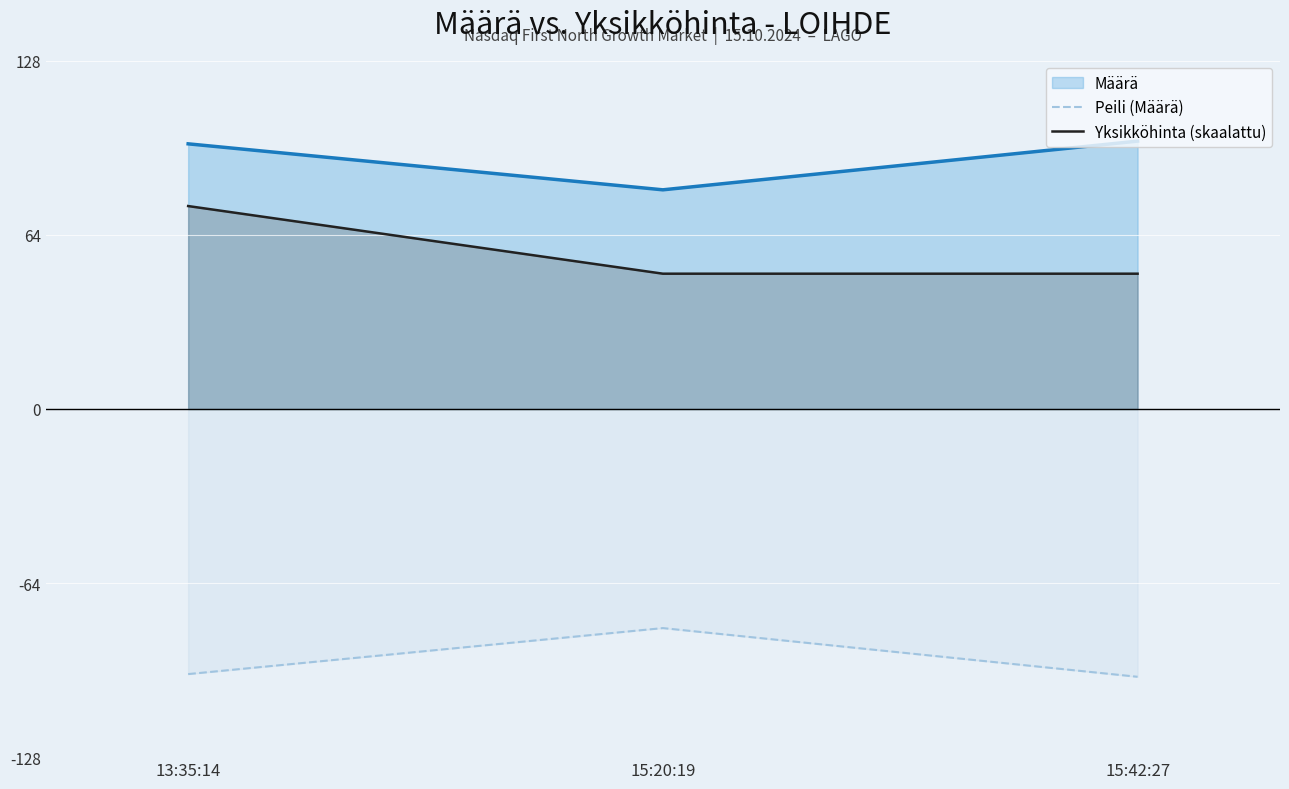

What is the smallest value displayed?

-99.0